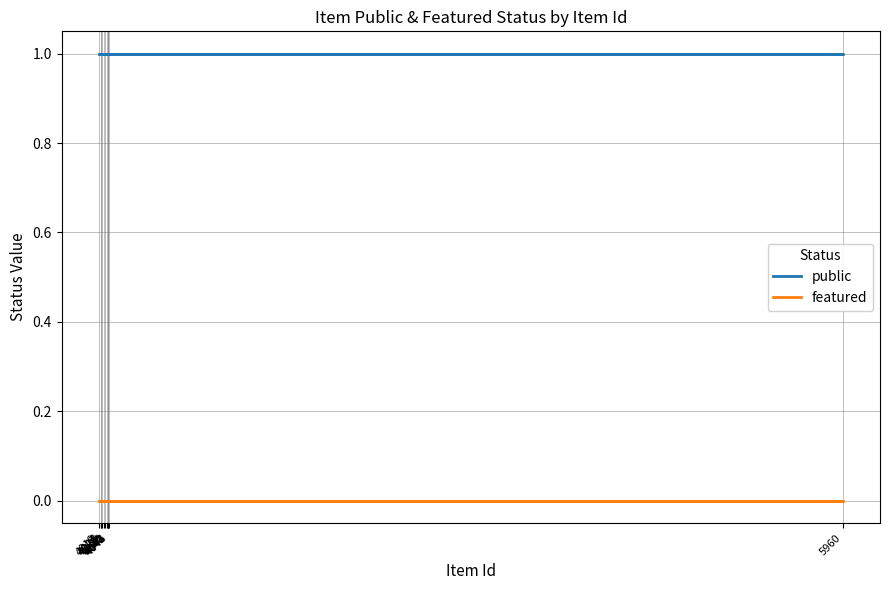

Which category has the highest value in the public series?

4019